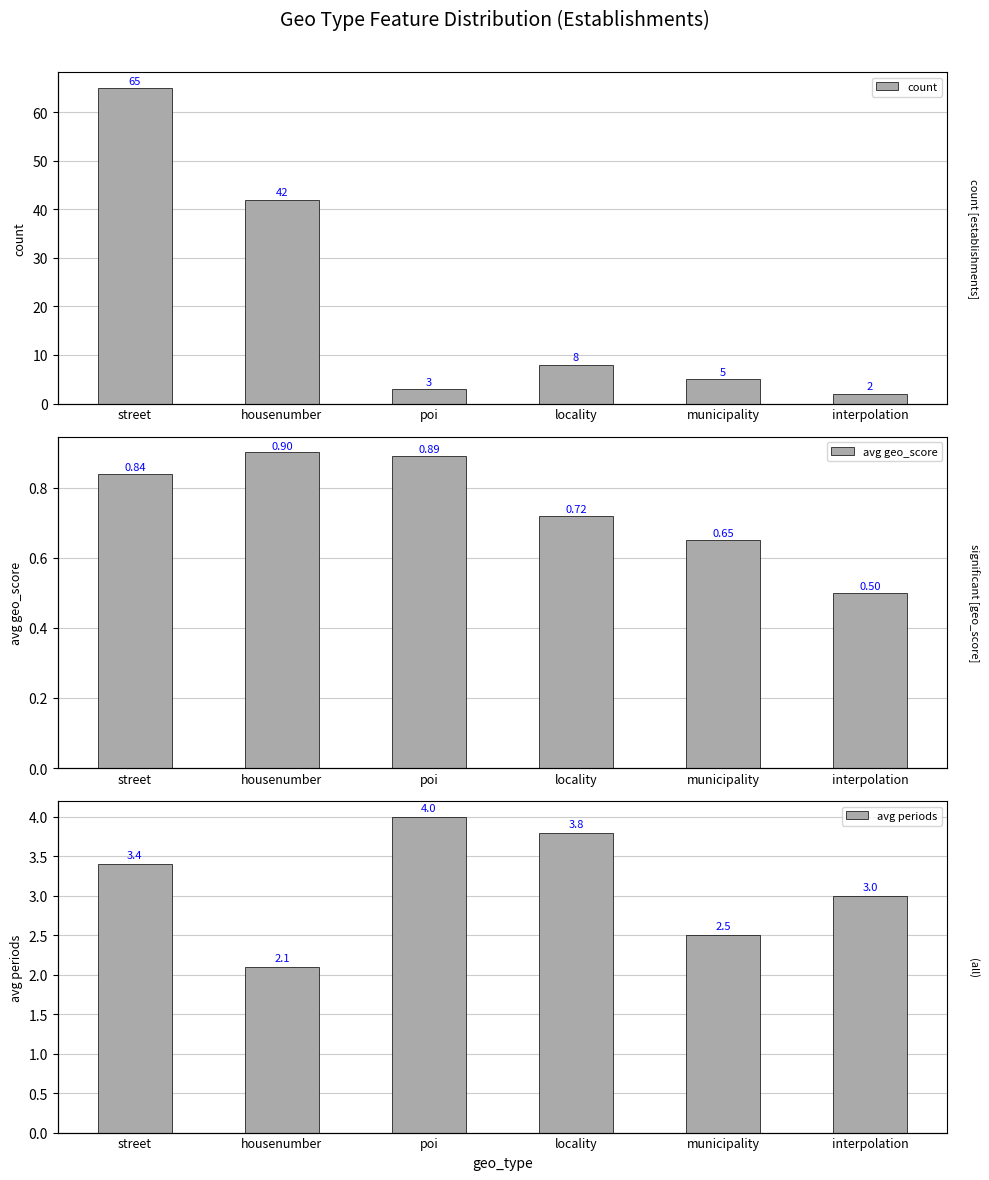

At interpolation, list the series in order from largest to smallest.

avg periods, count, avg geo_score